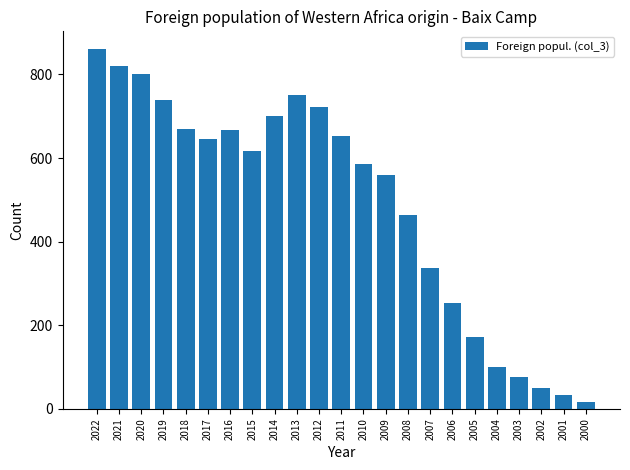

What is the difference between the maximum and minimum values?

843